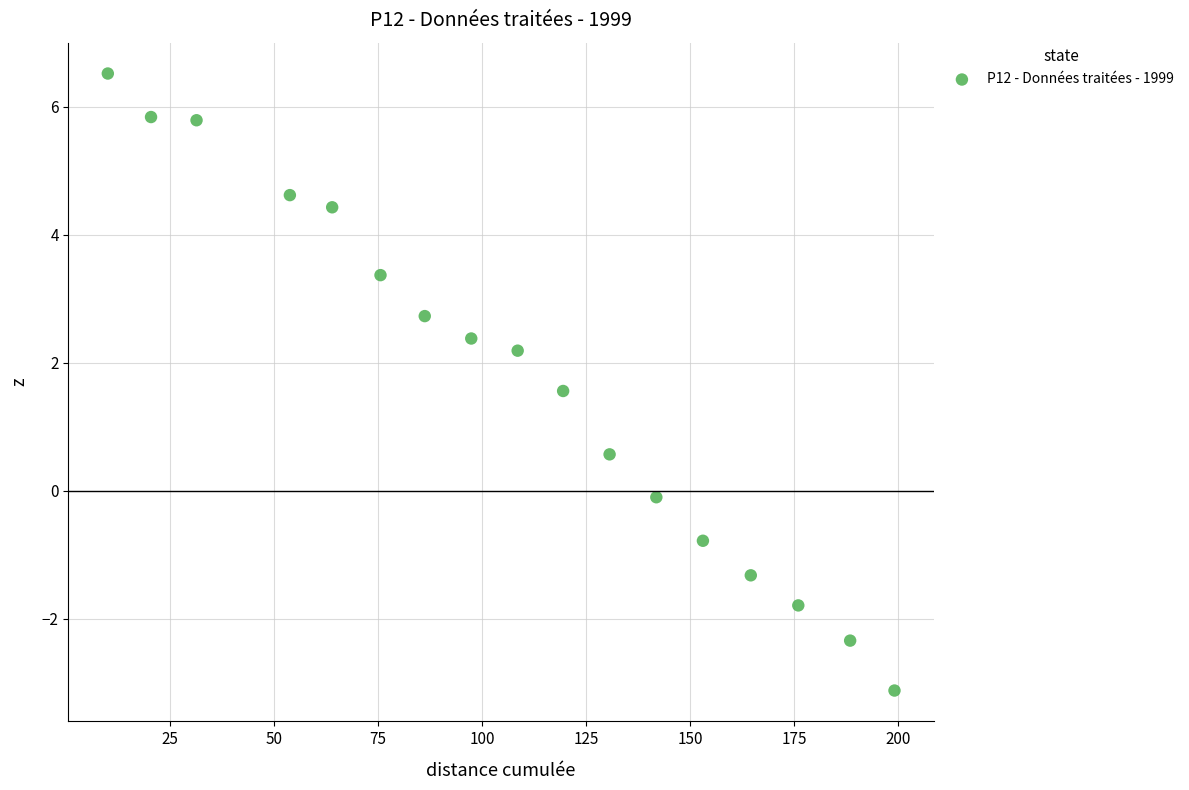

What is the range of X values (max minus min)?

189.1